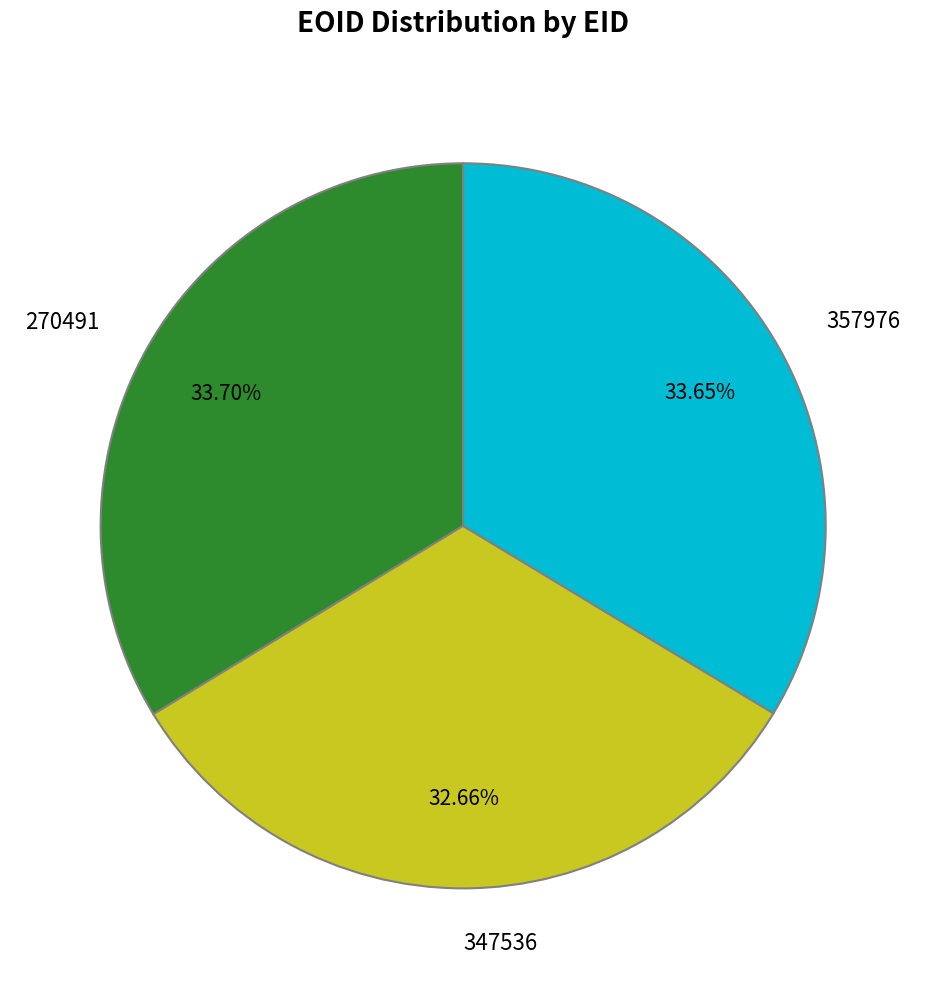

Is there a majority slice in this chart?

No